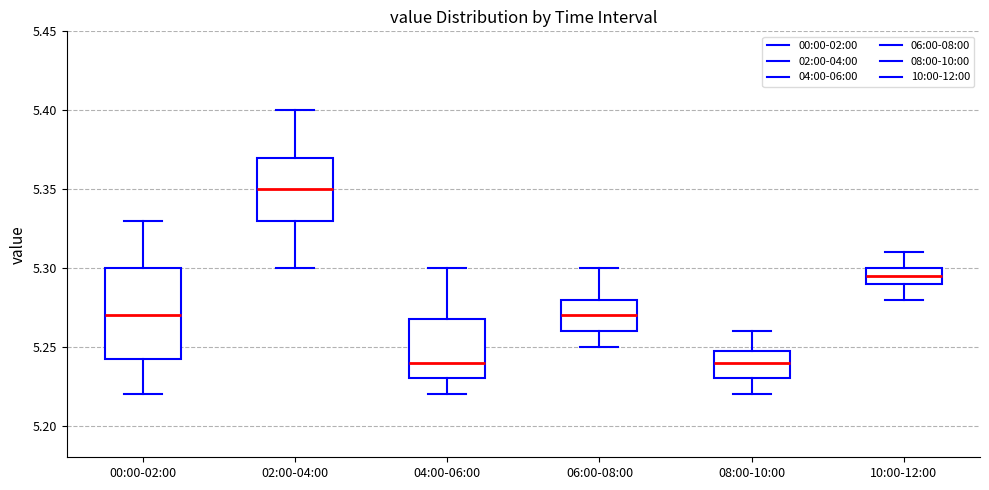

Reading left to right, transcribe this box plot: for each box, give where its median line is, the range the box spans, and where its two whiskers end, as read against the y-axis. The values are not printed on the chart, so give them approximately, as read against the axis.

00:00-02:00: median 5.270, box 5.245 to 5.300, whiskers 5.220 to 5.330
02:00-04:00: median 5.350, box 5.330 to 5.370, whiskers 5.300 to 5.400
04:00-06:00: median 5.240, box 5.230 to 5.270, whiskers 5.220 to 5.300
06:00-08:00: median 5.270, box 5.260 to 5.280, whiskers 5.250 to 5.300
08:00-10:00: median 5.240, box 5.230 to 5.250, whiskers 5.220 to 5.260
10:00-12:00: median 5.295, box 5.290 to 5.300, whiskers 5.280 to 5.310